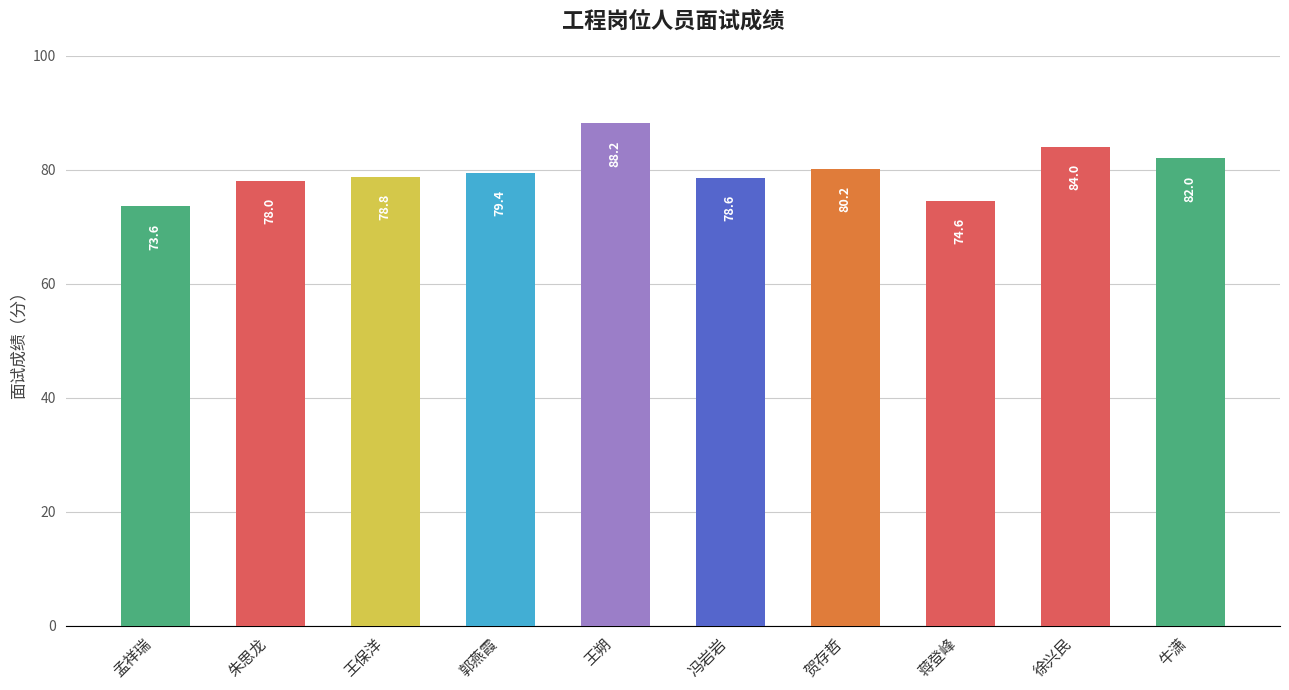

What is the label of the 8th bar from the right?

王保洋